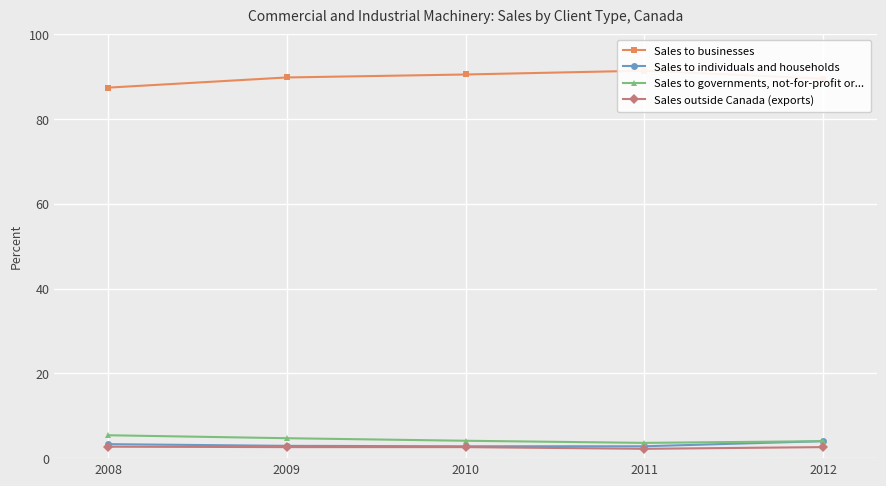

What is the total value across all series at 2010?

100.0